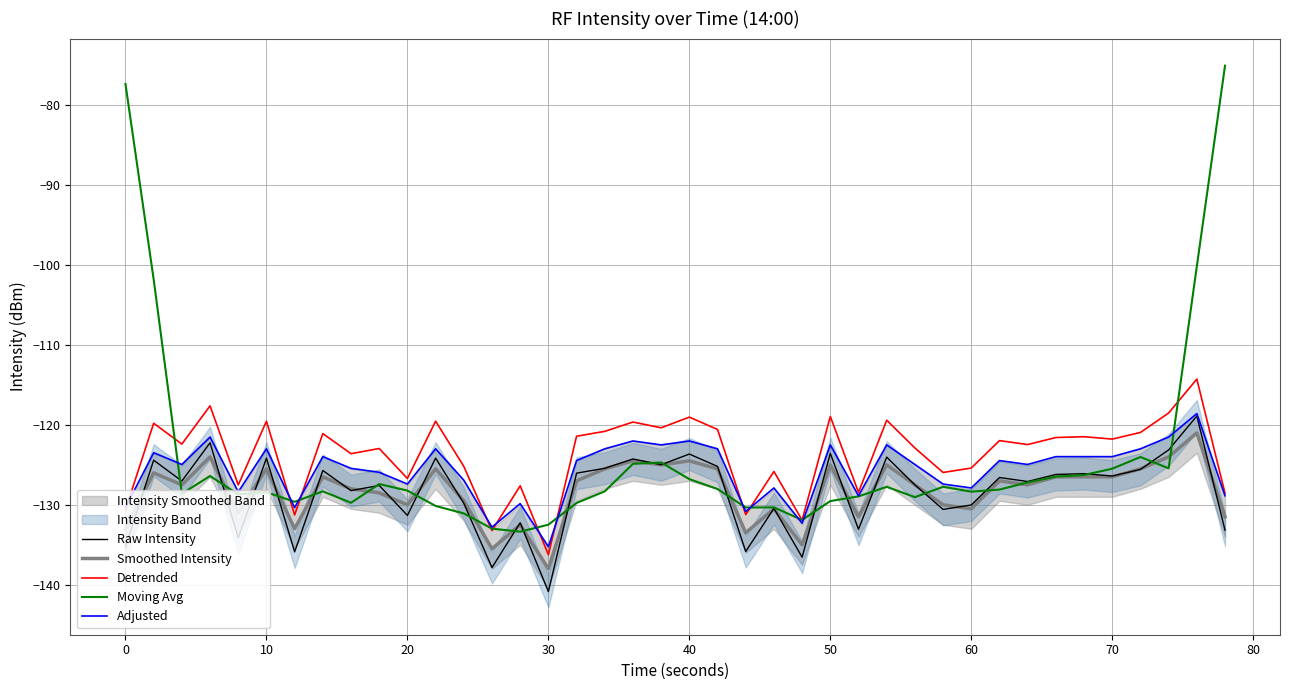

What is the maximum value for Detrended?

-114.3